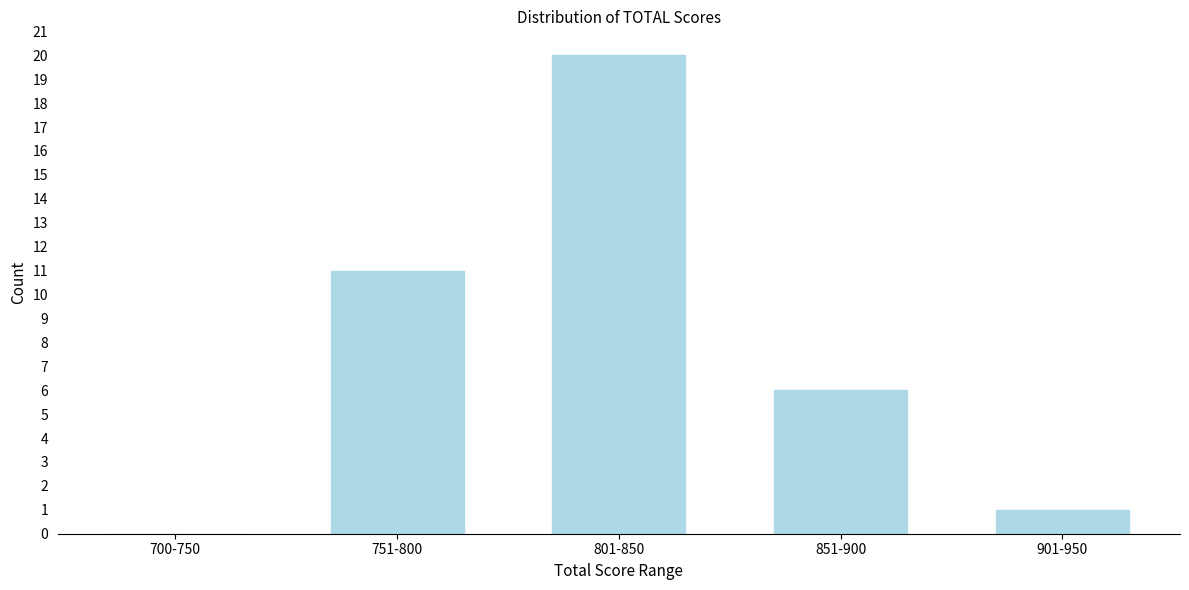

Reading left to right, transcribe all the data shown in this chart.

700-750=0	751-800=11	801-850=20	851-900=6	901-950=1